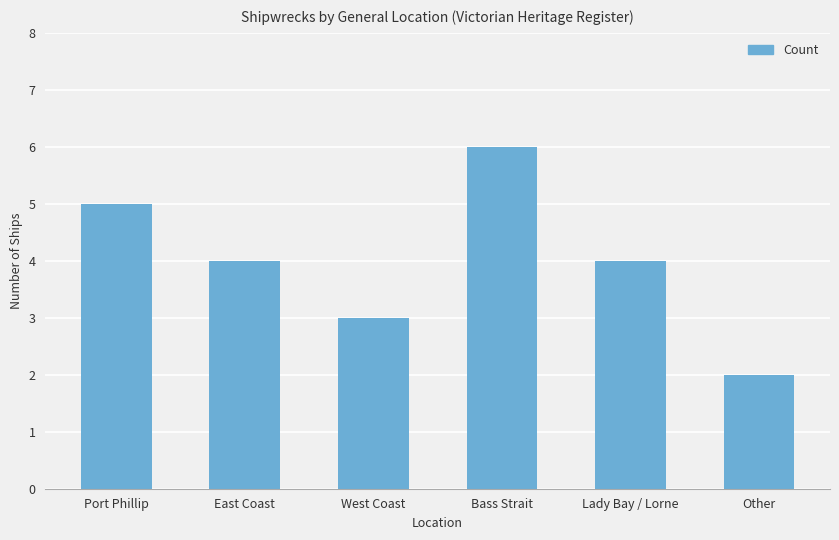

What is the sum of all values?

24